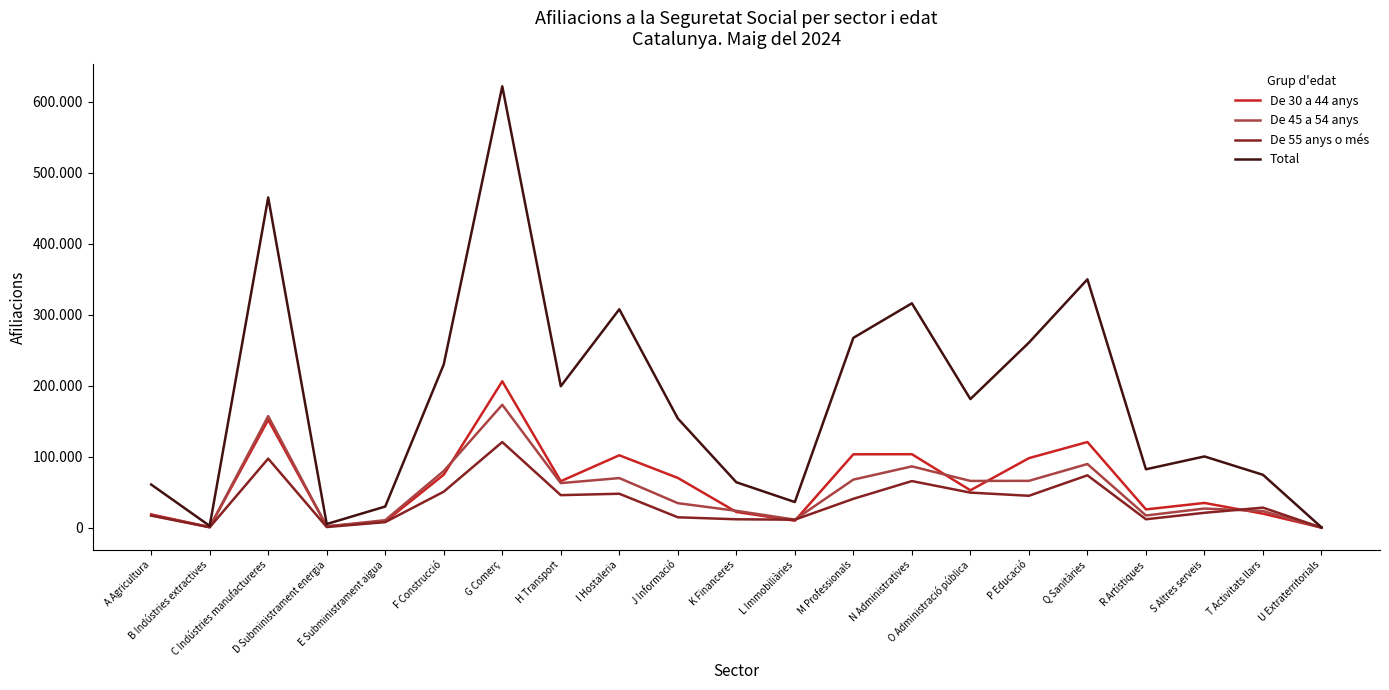

After their last crossing, which series has the higher values: De 30 a 44 anys or De 55 anys o més?

De 30 a 44 anys